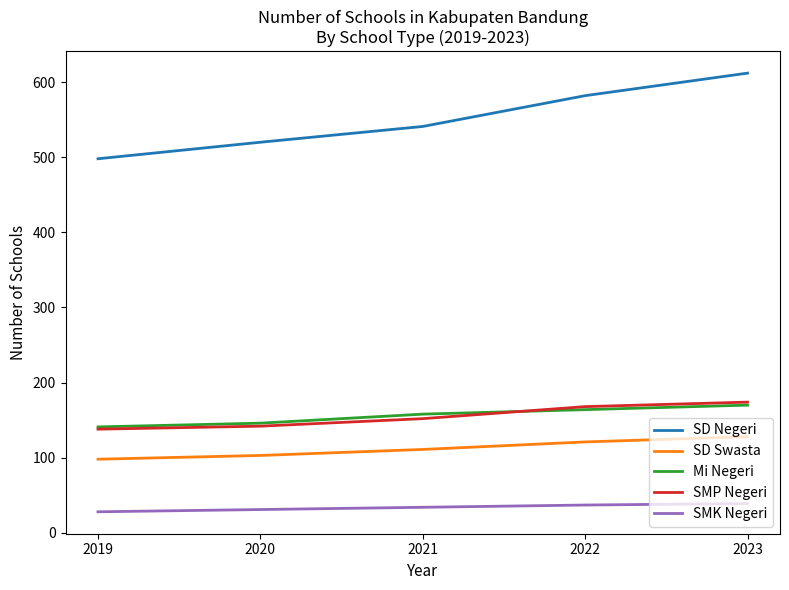

True or false: SMK Negeri and SD Swasta cross at least once.

False